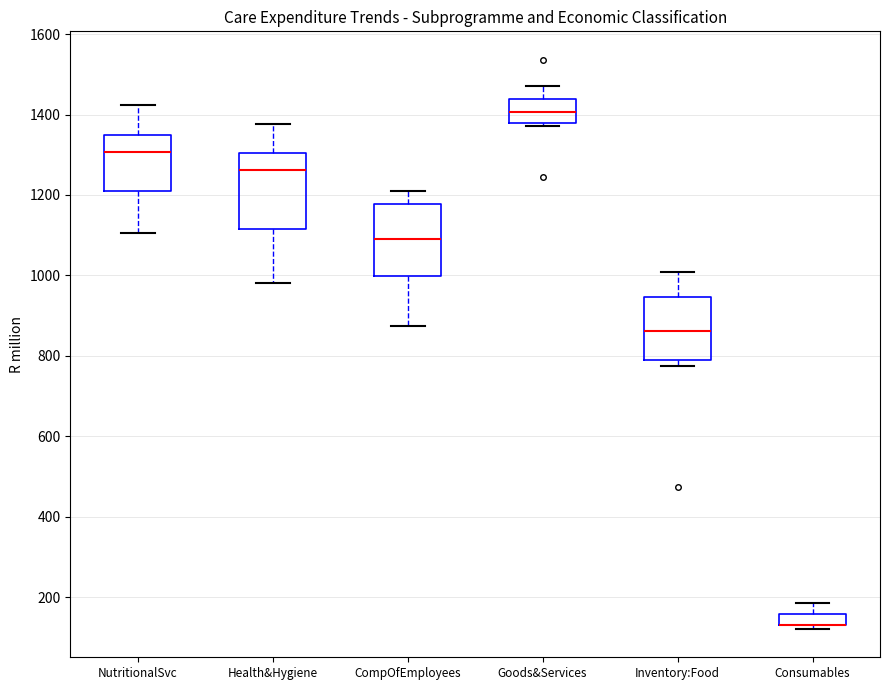

Where does the median line of the box for NutritionalSvc sit on the y-axis? The values are not printed on the chart, so give them approximately, as read against the axis.

1300